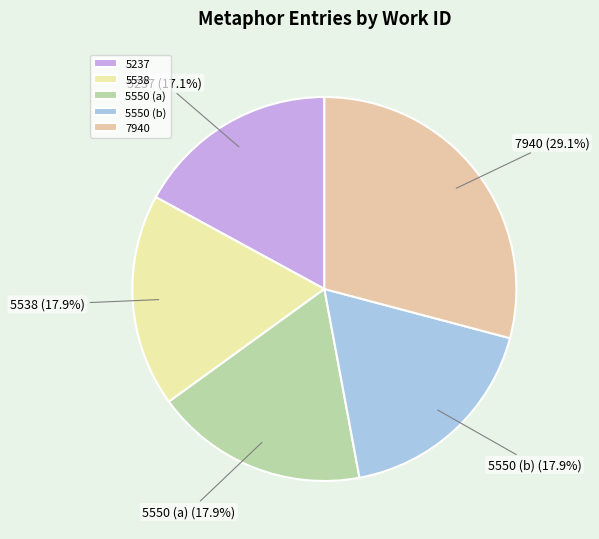

Does any single category account for the majority?

No